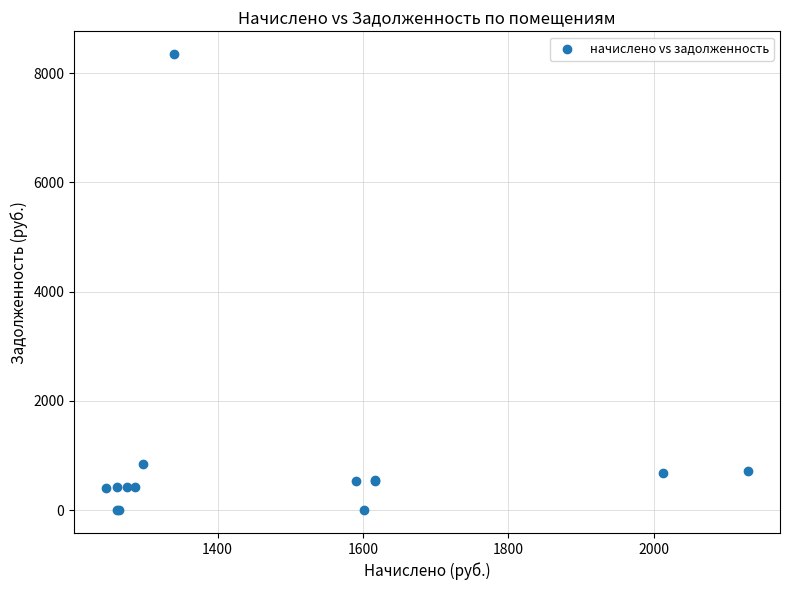

What Y value in the scatter plot is closest to 4174?

841.9